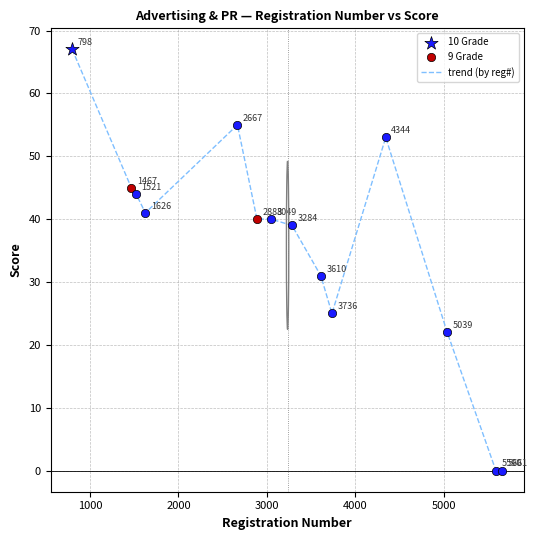

What is the difference between the maximum and minimum values?

67